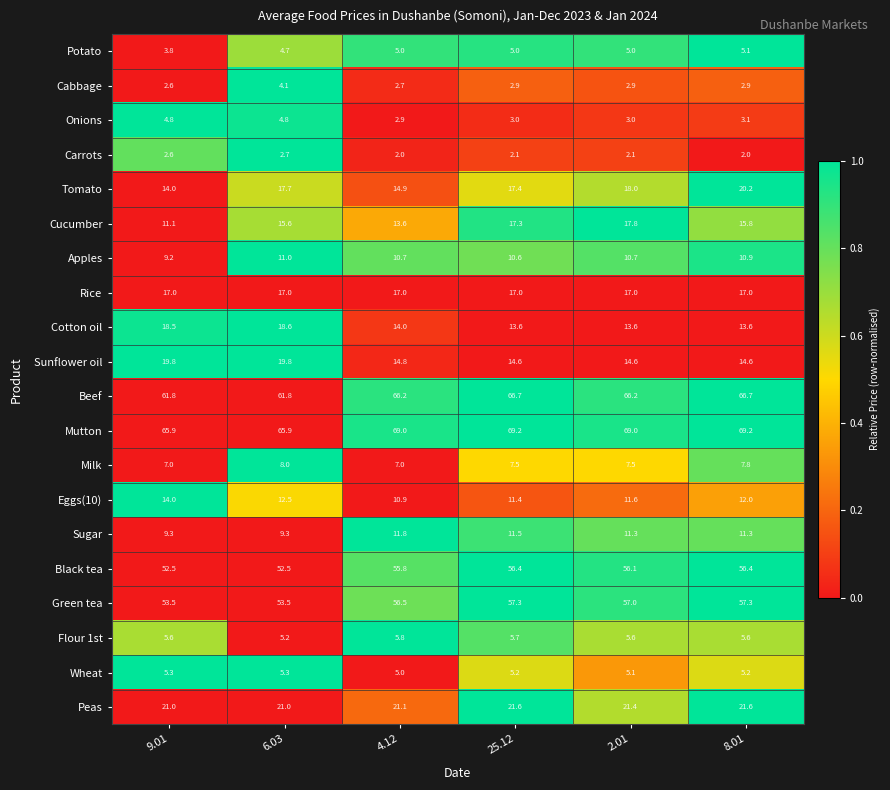

Which series has the largest total across all categories?

Mutton